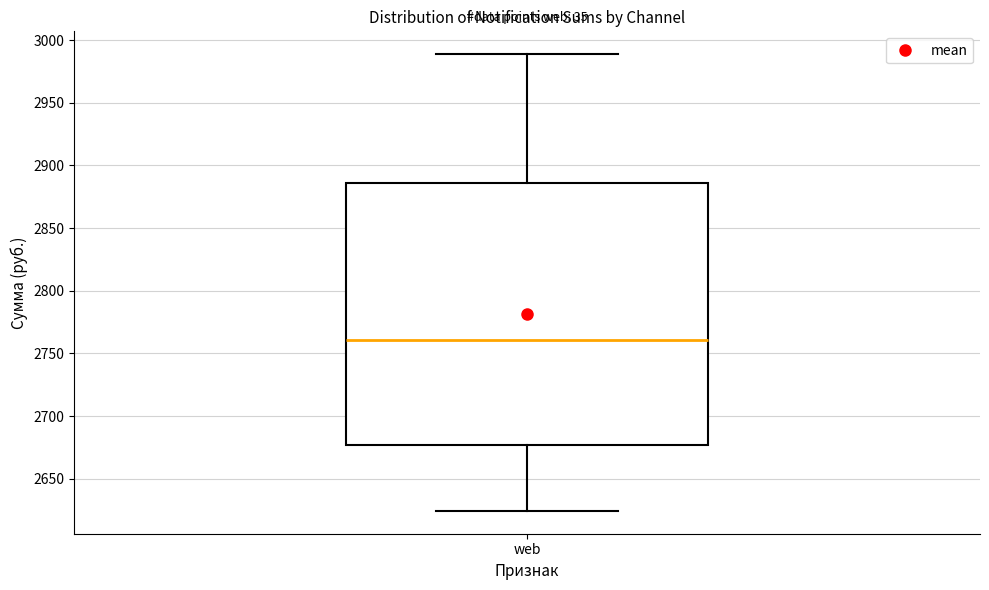

Read this box plot against the y-axis: the position of the median line, the range covered by the box, and the ends of both whiskers. The values are not printed on the chart, so give them approximately, as read against the axis.

median 2760, box 2675 to 2885, whiskers 2625 to 2990